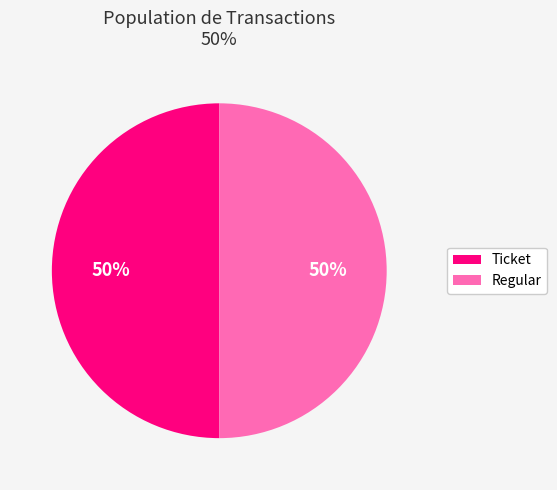

What is the ratio of the value at Ticket to the value at Regular?

1.0